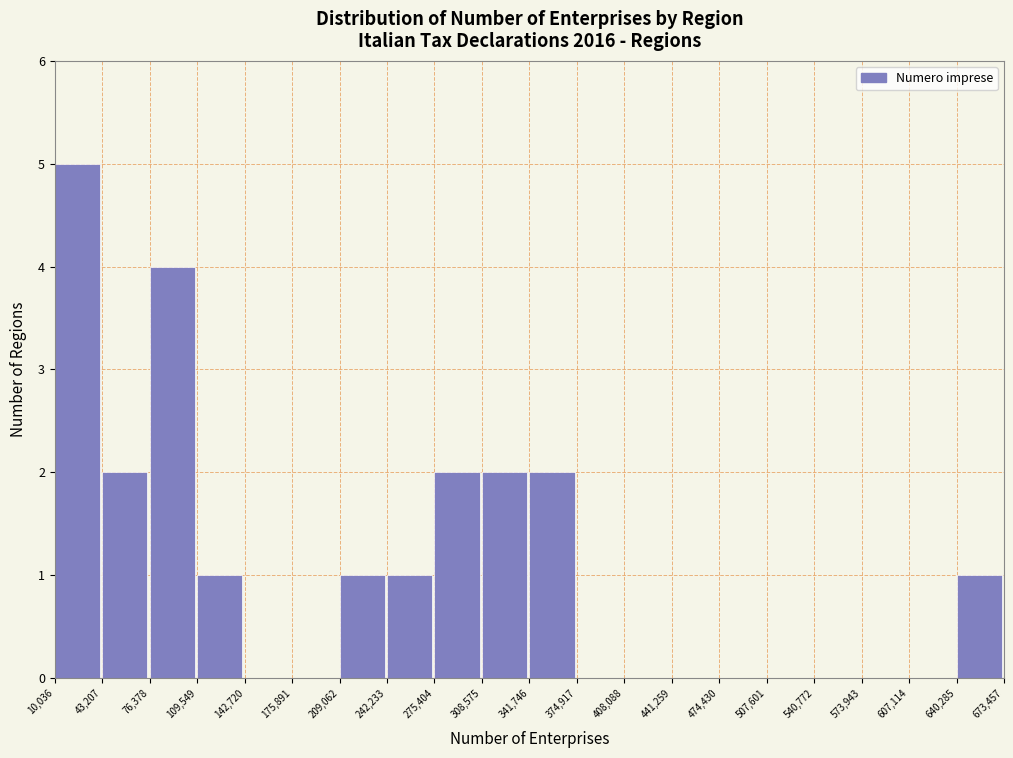

Which range on the x-axis has the tallest bar?

10,036 to 43,207